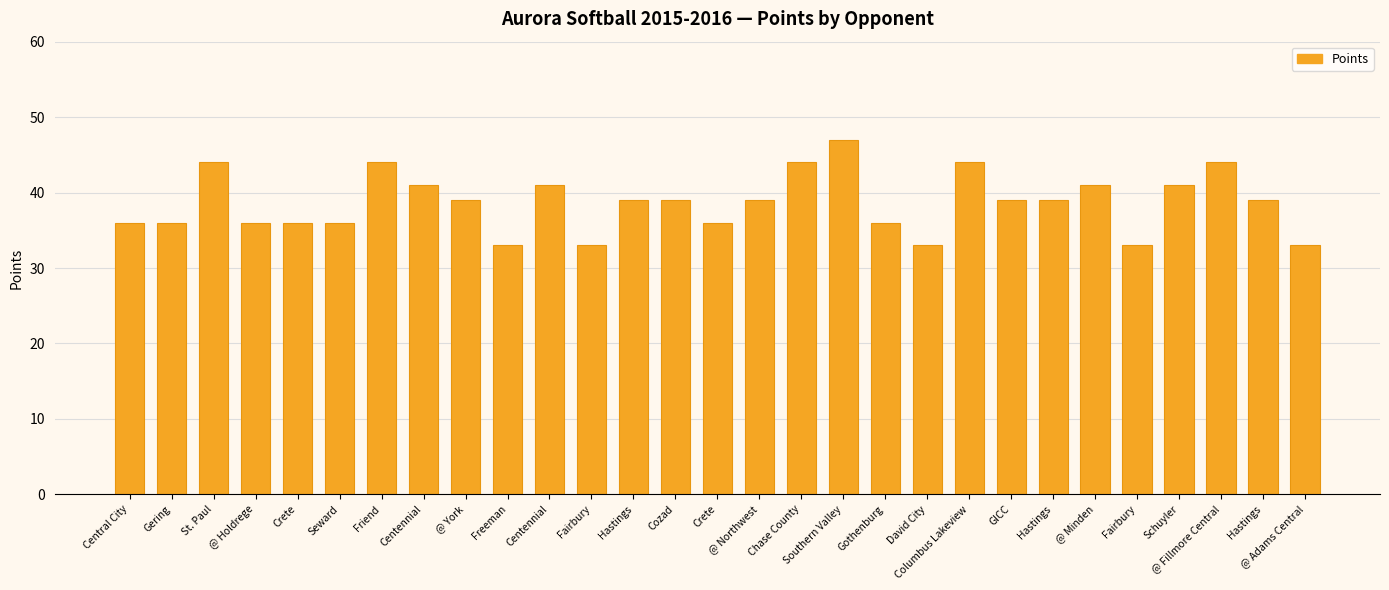

Which label corresponds to the largest value in the chart?

Southern Valley